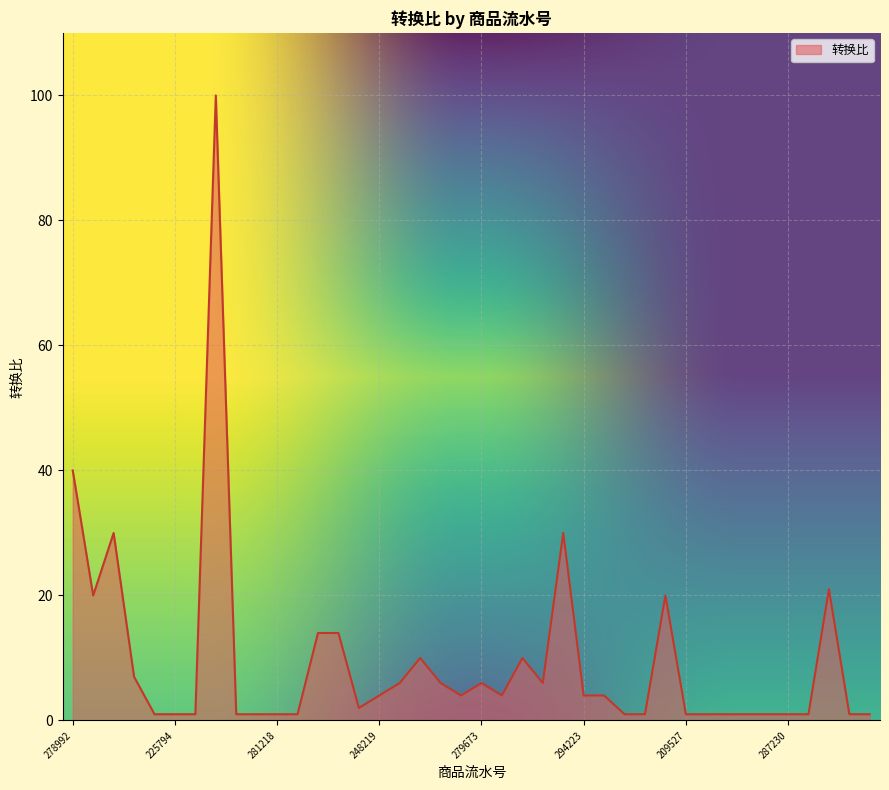

What is the maximum value shown in the chart?

100